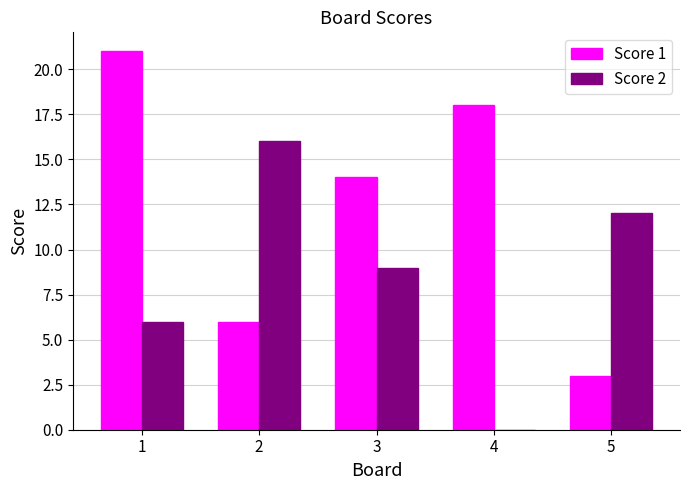

The value of Score 1 at 4 is 18. True or false?

True